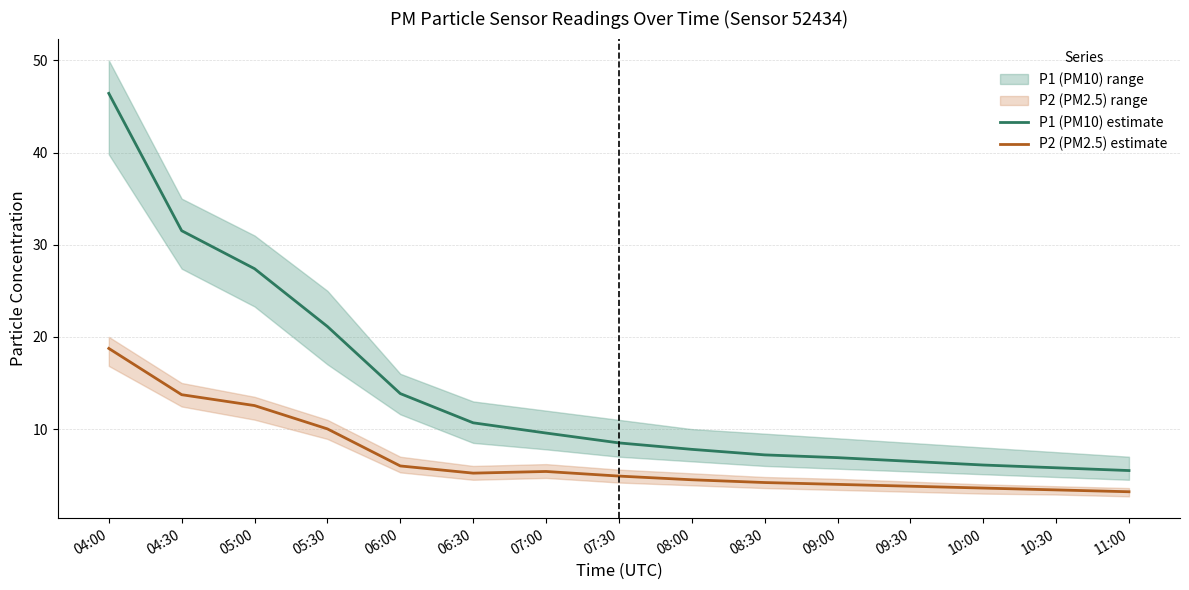

True or false: P2 (PM2.5) estimate and P1 (PM10) estimate cross at least once.

False